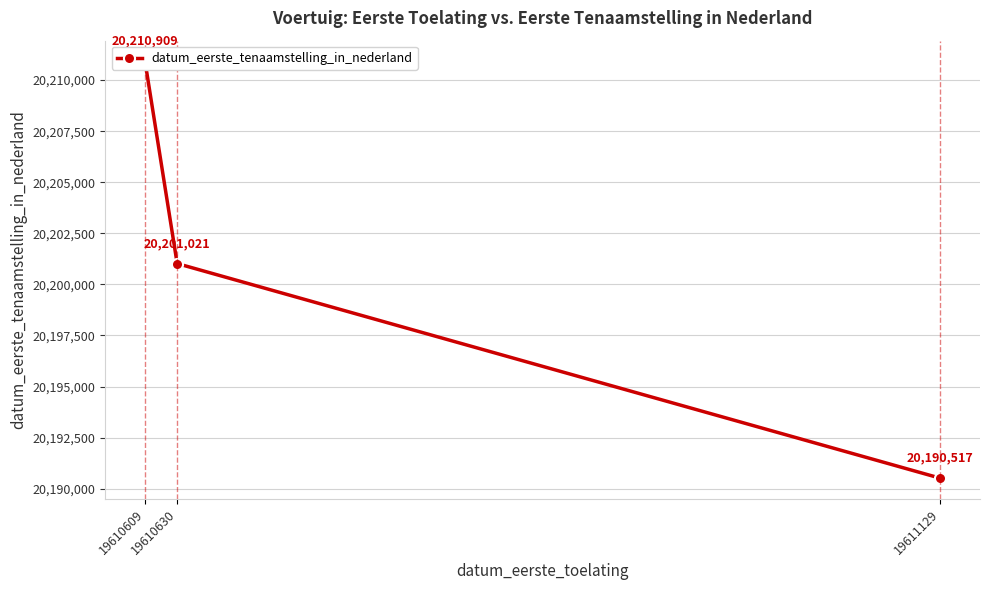

Reading left to right, list all the values displayed in this chart.

19610609=20210909	19610630=20201021	19611129=20190517